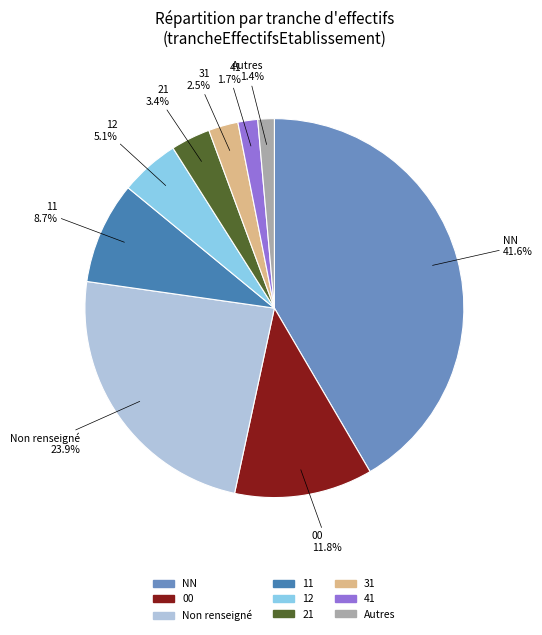

Is there a majority slice in this chart?

No